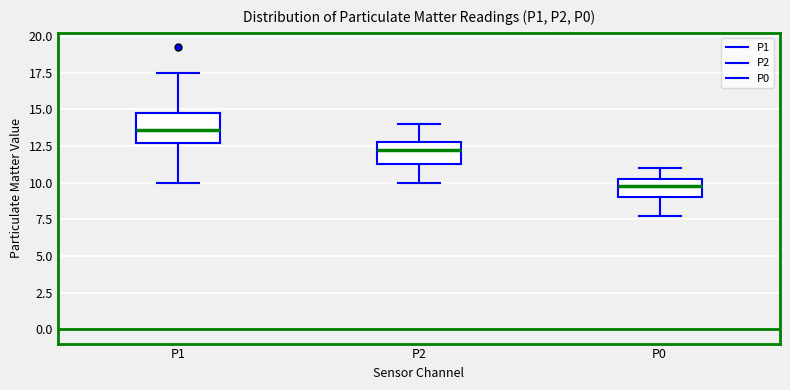

Comparing the boxes themselves (not the whiskers), which one is the tallest?

P1